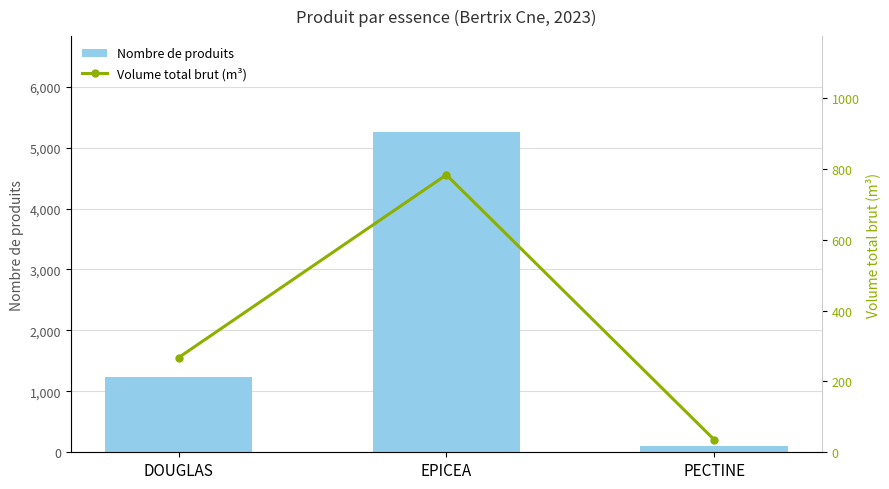

List the series in order of their peak value, highest first.

Nombre de produits, Volume total brut (m³)